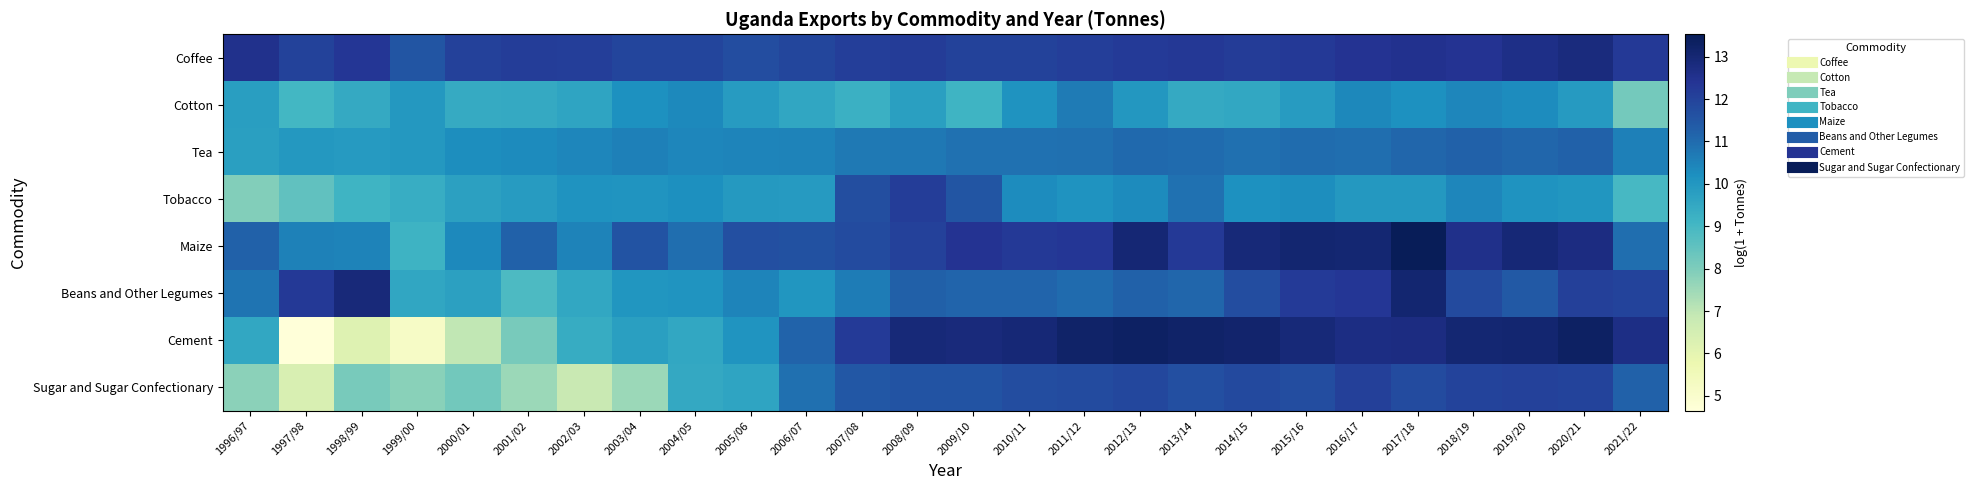

Reading left to right, extract all data points from this chart.

Coffee: 1996/97=12.5	1997/98=12.0	1998/99=12.3	1999/00=11.5	2000/01=12.0	2001/02=12.2	2002/03=12.1	2003/04=11.9	2004/05=11.9	2005/06=11.7	2006/07=11.9	2007/08=12.1	2008/09=12.2	2009/10=12.0	2010/11=12.0	2011/12=12.1	2012/13=12.2	2013/14=12.3	2014/15=12.2	2015/16=12.3	2016/17=12.4	2017/18=12.5	2018/19=12.4	2019/20=12.6	2020/21=12.8	2021/22=12.3
Cotton: 1996/97=9.8	1997/98=9.0	1998/99=9.5	1999/00=10.0	2000/01=9.4	2001/02=9.4	2002/03=9.6	2003/04=10.2	2004/05=10.4	2005/06=9.9	2006/07=9.6	2007/08=9.2	2008/09=9.8	2009/10=9.1	2010/11=10.1	2011/12=10.7	2012/13=10.0	2013/14=9.4	2014/15=9.5	2015/16=9.9	2016/17=10.4	2017/18=10.2	2018/19=10.4	2019/20=10.3	2020/21=9.9	2021/22=8.2
Tea: 1996/97=9.7	1997/98=10.0	1998/99=9.9	1999/00=10.0	2000/01=10.2	2001/02=10.3	2002/03=10.4	2003/04=10.6	2004/05=10.4	2005/06=10.5	2006/07=10.5	2007/08=10.7	2008/09=10.7	2009/10=10.9	2010/11=10.9	2011/12=10.9	2012/13=11.1	2013/14=11.0	2014/15=10.9	2015/16=11.0	2016/17=10.9	2017/18=11.1	2018/19=11.2	2019/20=11.1	2020/21=11.2	2021/22=10.5
Tobacco: 1996/97=7.9	1997/98=8.5	1998/99=9.1	1999/00=9.4	2000/01=9.7	2001/02=9.9	2002/03=10.1	2003/04=10.1	2004/05=10.2	2005/06=9.9	2006/07=9.9	2007/08=11.7	2008/09=12.2	2009/10=11.5	2010/11=10.3	2011/12=10.1	2012/13=10.3	2013/14=10.9	2014/15=10.2	2015/16=10.3	2016/17=10.0	2017/18=10.0	2018/19=10.4	2019/20=10.1	2020/21=10.0	2021/22=9.0
Maize: 1996/97=11.2	1997/98=10.5	1998/99=10.5	1999/00=9.2	2000/01=10.4	2001/02=11.2	2002/03=10.5	2003/04=11.6	2004/05=10.9	2005/06=11.7	2006/07=11.6	2007/08=11.8	2008/09=12.0	2009/10=12.4	2010/11=12.3	2011/12=12.3	2012/13=13.0	2013/14=12.3	2014/15=12.9	2015/16=13.0	2016/17=13.0	2017/18=13.5	2018/19=12.6	2019/20=12.9	2020/21=12.7	2021/22=10.9
Beans and Other Legumes: 1996/97=10.8	1997/98=12.3	1998/99=12.9	1999/00=9.6	2000/01=9.7	2001/02=8.8	2002/03=9.5	2003/04=10.1	2004/05=10.1	2005/06=10.4	2006/07=10.0	2007/08=10.6	2008/09=11.3	2009/10=11.2	2010/11=11.2	2011/12=11.0	2012/13=11.2	2013/14=11.1	2014/15=11.7	2015/16=12.2	2016/17=12.3	2017/18=13.1	2018/19=11.8	2019/20=11.4	2020/21=12.1	2021/22=12.0
Cement: 1996/97=9.5	1997/98=4.6	1998/99=6.2	1999/00=5.2	2000/01=7.0	2001/02=8.1	2002/03=9.4	2003/04=9.8	2004/05=9.5	2005/06=10.1	2006/07=11.2	2007/08=12.2	2008/09=12.9	2009/10=12.9	2010/11=13.0	2011/12=13.2	2012/13=13.3	2013/14=13.2	2014/15=13.1	2015/16=12.9	2016/17=12.7	2017/18=12.7	2018/19=13.0	2019/20=13.1	2020/21=13.3	2021/22=12.7
Sugar and Sugar Confectionary: 1996/97=7.8	1997/98=6.4	1998/99=8.1	1999/00=7.8	2000/01=8.2	2001/02=7.6	2002/03=6.8	2003/04=7.6	2004/05=9.5	2005/06=9.6	2006/07=10.9	2007/08=11.5	2008/09=11.6	2009/10=11.6	2010/11=11.7	2011/12=11.8	2012/13=11.9	2013/14=11.7	2014/15=11.8	2015/16=11.7	2016/17=12.1	2017/18=11.8	2018/19=12.0	2019/20=12.0	2020/21=12.0	2021/22=11.2